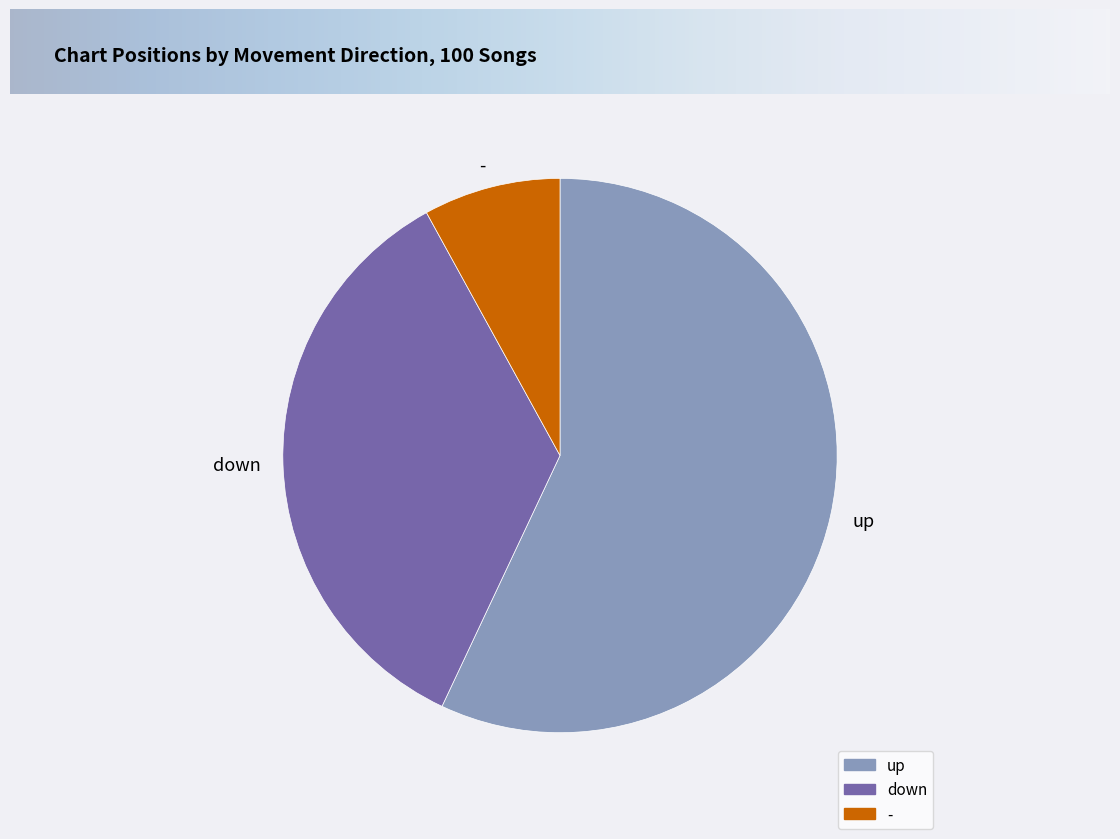

Combined, do up and down account for over 50%?

Yes